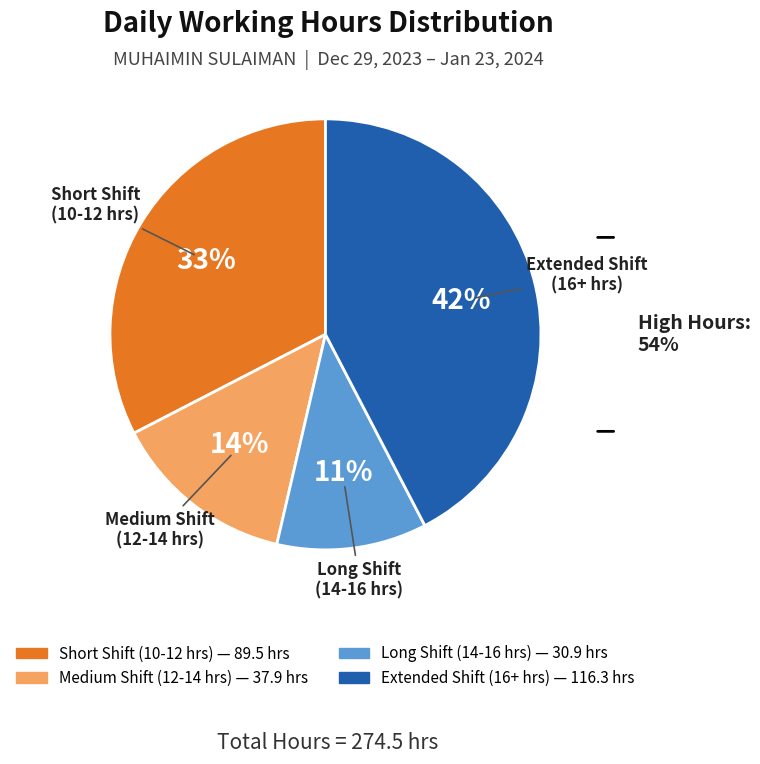

How many segments does this pie chart have?

4